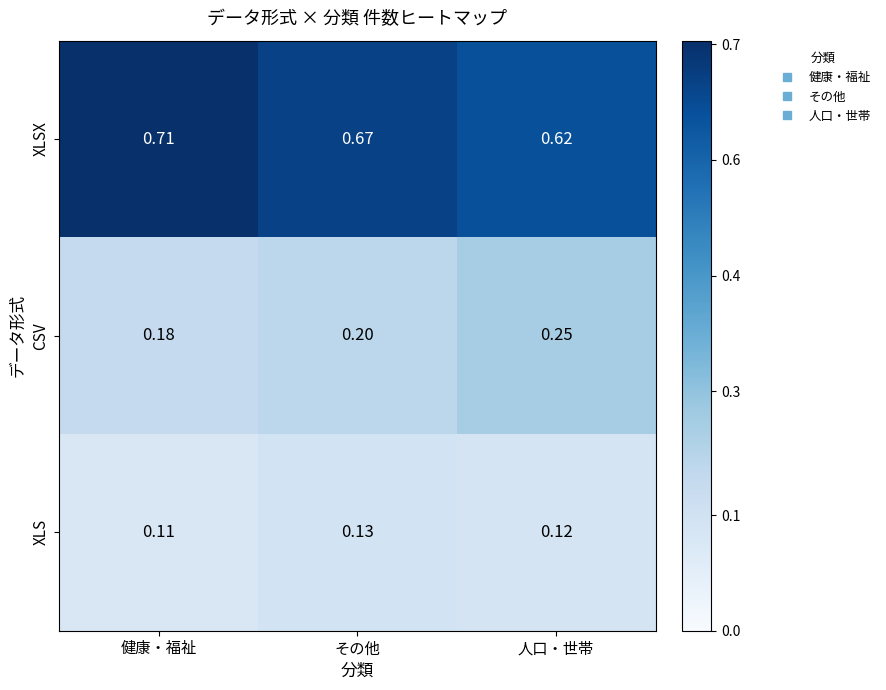

Which series has the largest total across all categories?

XLSX